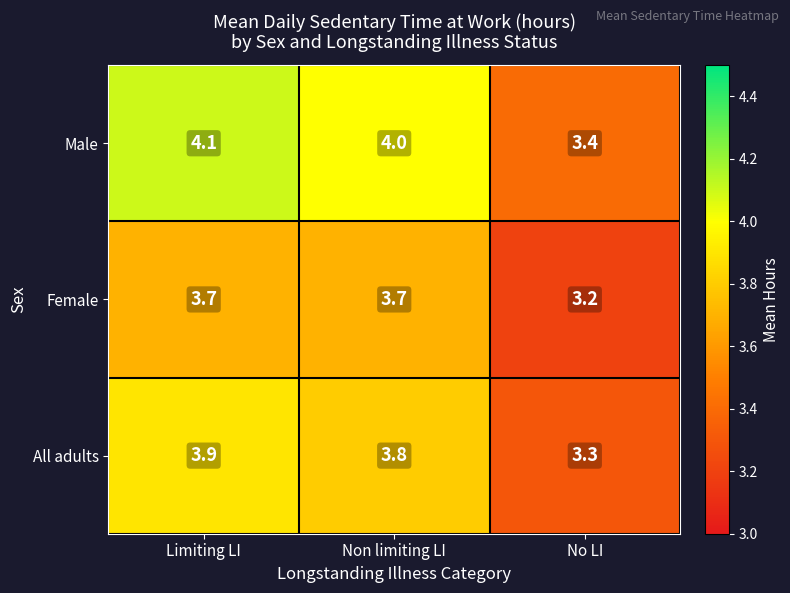

Which series has the widest spread of values?

Male